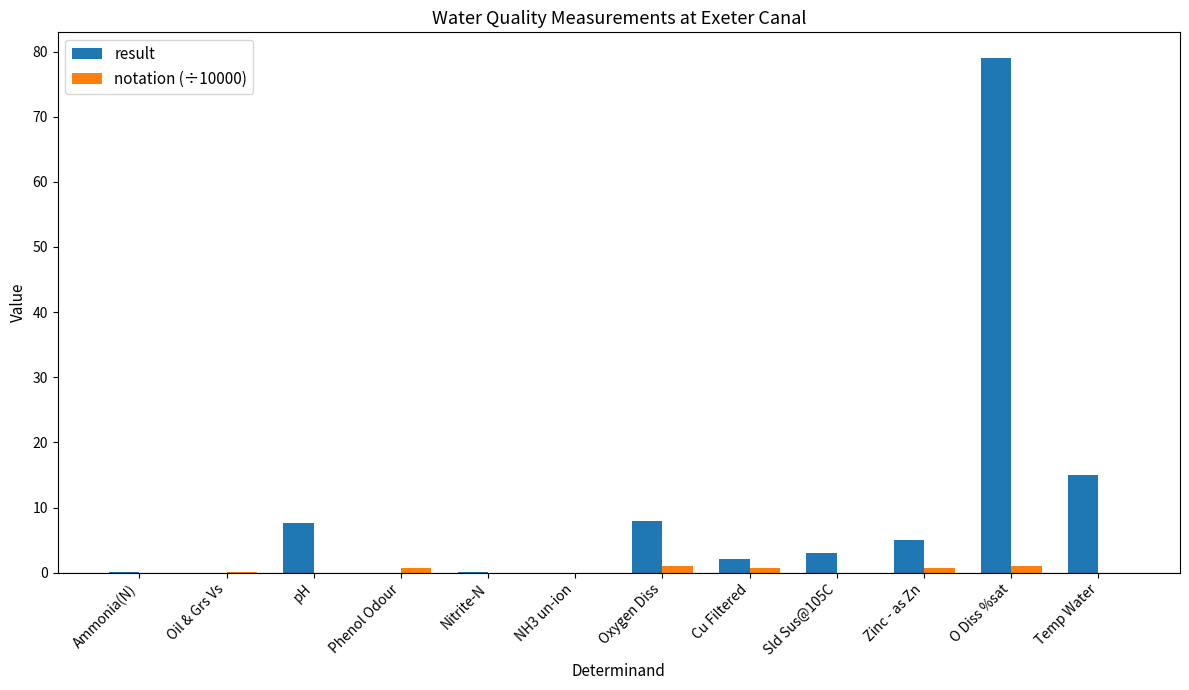

Which series changed the most between Oil & Grs Vs and Oxygen Diss?

result